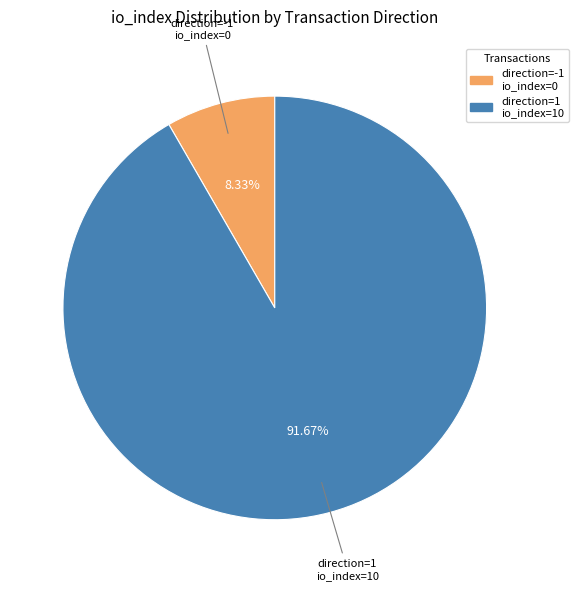

Does any single category account for the majority?

Yes